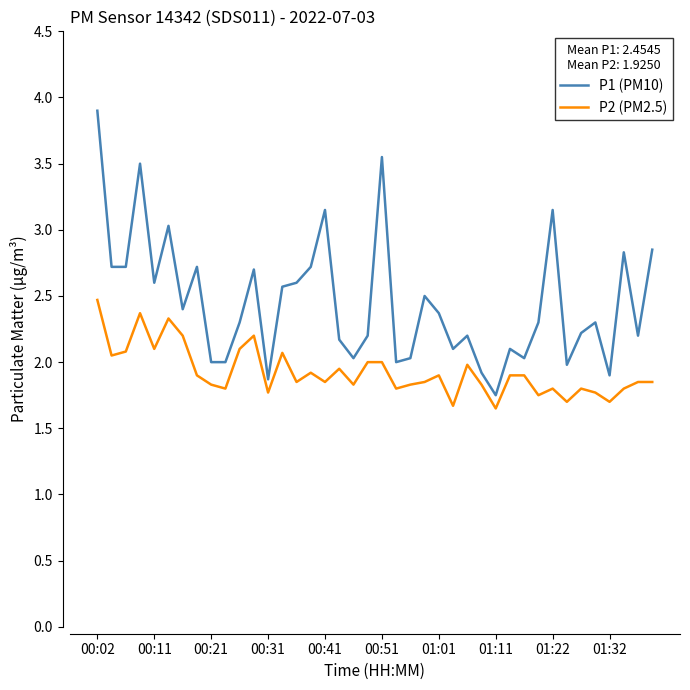

True or false: P1 (PM10) and P2 (PM2.5) intersect in this chart.

False